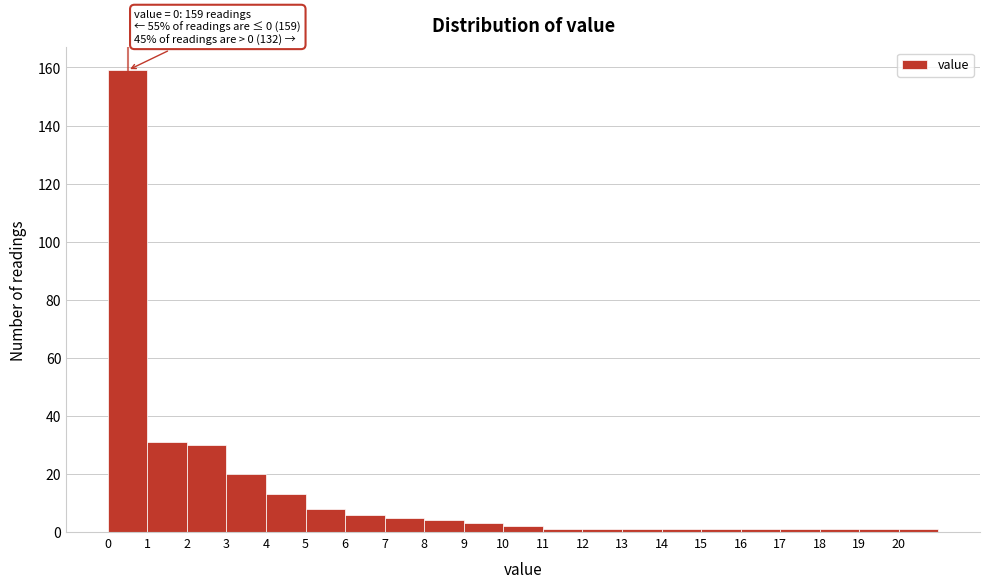

Which range on the x-axis has the tallest bar?

0 to 1